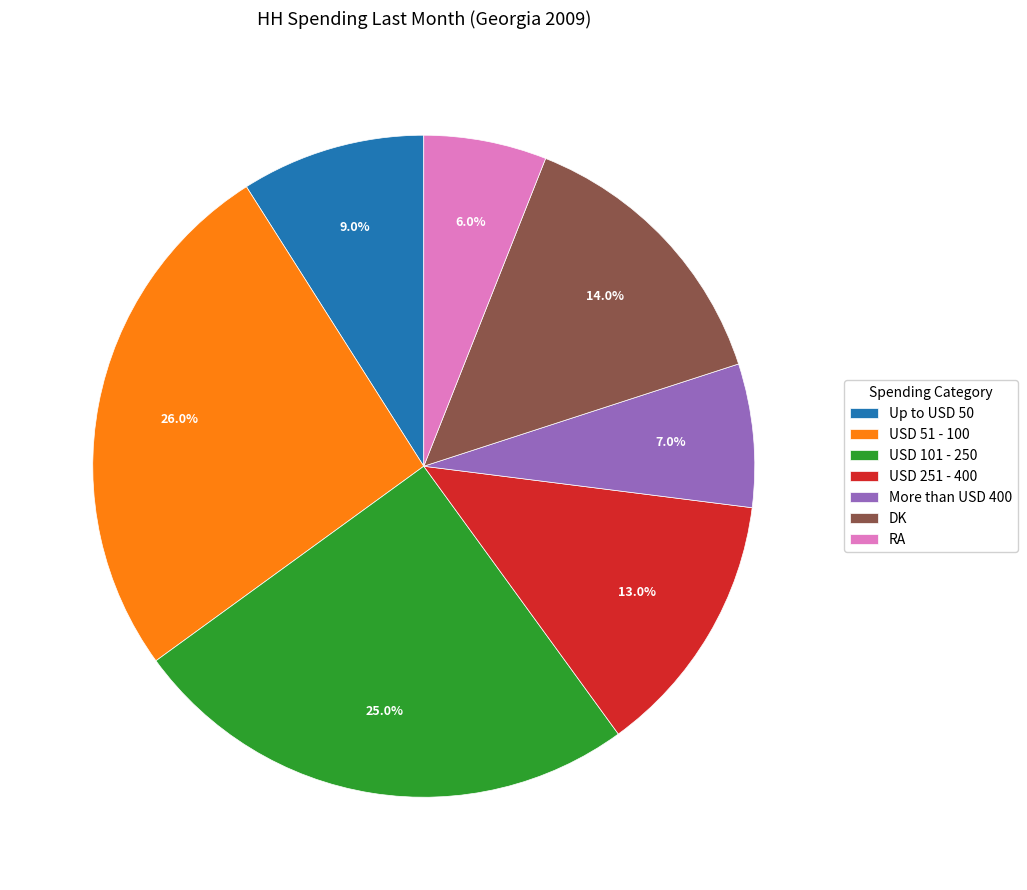

To the nearest percent, what is the combined percentage of USD 101 - 250 and Up to USD 50?

34%